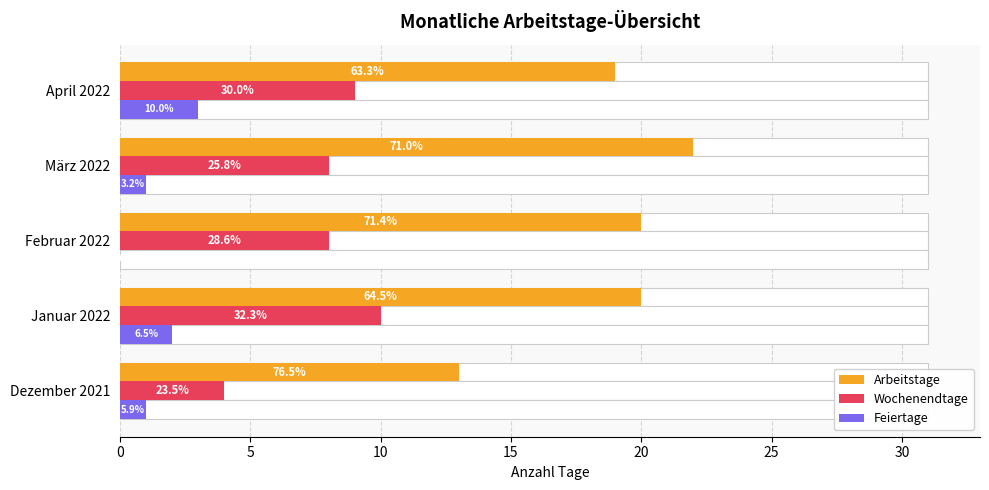

Which series has the largest range (max minus min)?

Arbeitstage